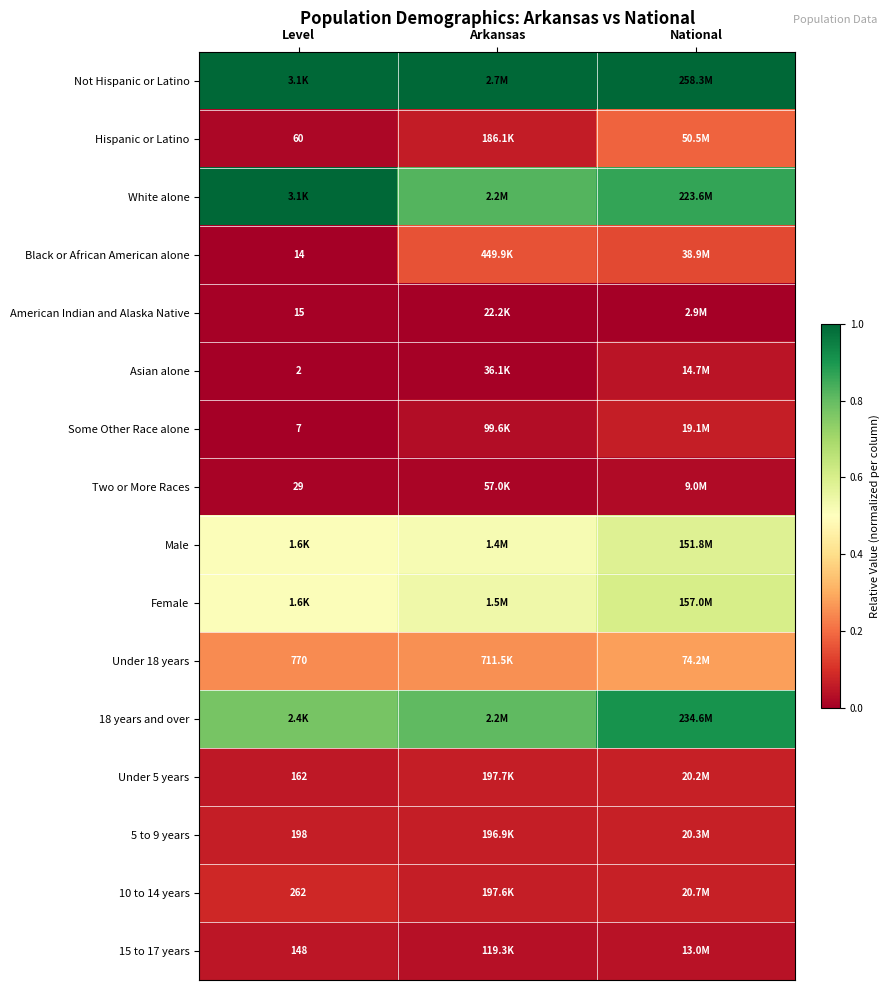

What is the spread (max minus min) of values at Arkansas?

1.0